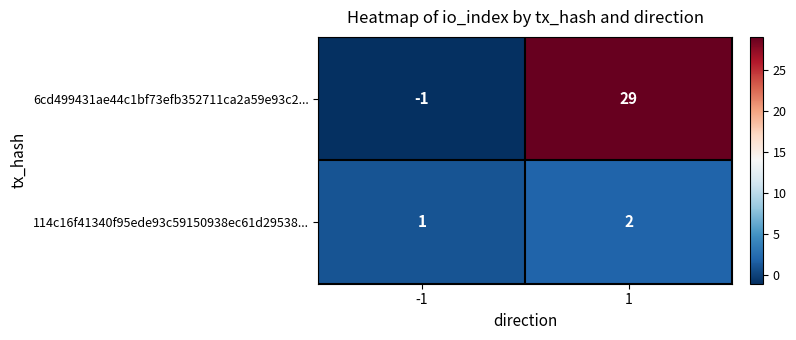

What is the average value of the 6cd499431ae44c1bf73efb352711ca2a59e93c2... series?

14